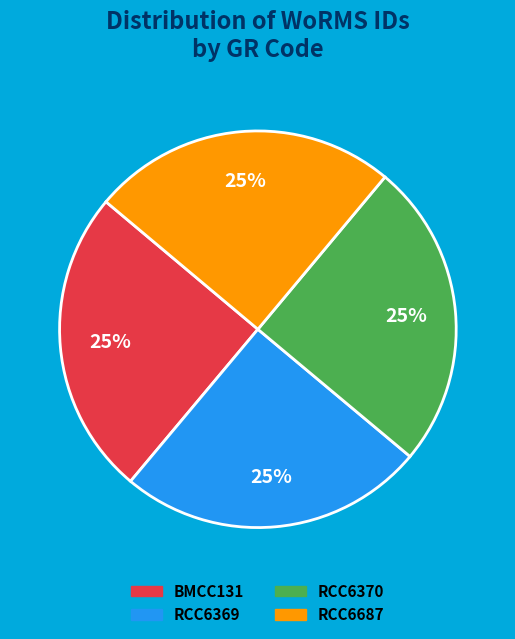

True or false: RCC6687 accounts for 38% of the total.

False